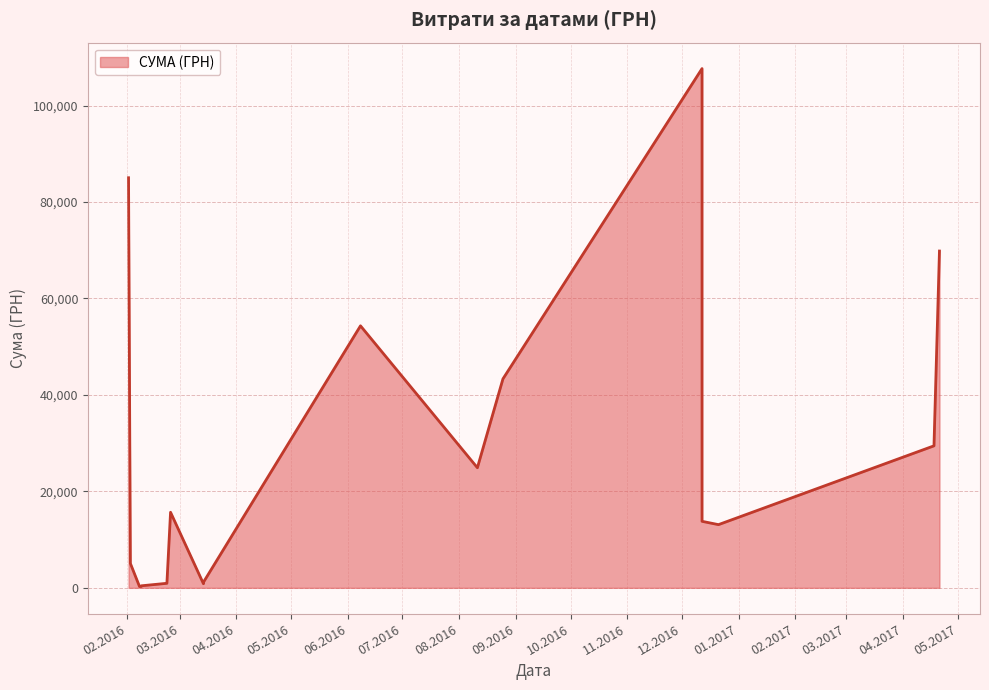

Where is the data nearest to the value 53964?

08.06.2016